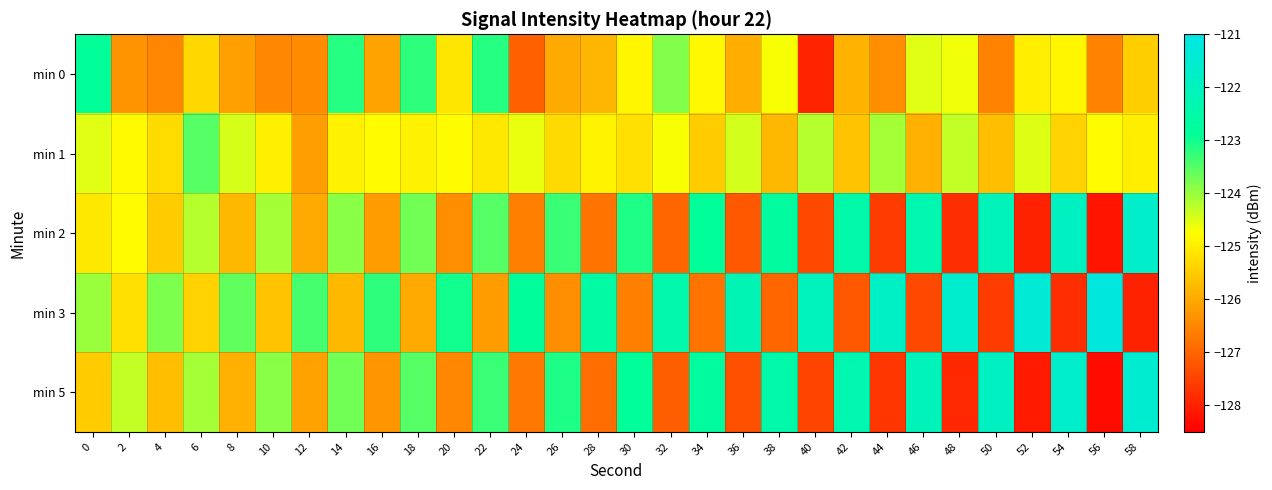

Reading left to right, transcribe all the data shown in this chart.

min 0: 0=-122.9	2=-126.3	4=-126.5	6=-125.3	8=-126.1	10=-126.5	12=-126.4	14=-123.2	16=-126.1	18=-123.2	20=-125.1	22=-123.2	24=-127.1	26=-126.0	28=-125.8	30=-124.9	32=-123.8	34=-124.8	36=-125.9	38=-124.7	40=-128.0	42=-125.8	44=-126.4	46=-124.5	48=-124.6	50=-126.6	52=-125.0	54=-124.9	56=-126.5	58=-125.5
min 1: 0=-124.5	2=-124.8	4=-125.3	6=-123.5	8=-124.4	10=-125.0	12=-126.2	14=-124.9	16=-124.8	18=-124.9	20=-124.8	22=-125.1	24=-124.6	26=-125.3	28=-124.9	30=-125.2	32=-124.7	34=-125.5	36=-124.4	38=-125.8	40=-124.2	42=-125.6	44=-124.1	46=-125.9	48=-124.3	50=-125.7	52=-124.5	54=-125.4	56=-124.8	58=-125.0
min 2: 0=-125.1	2=-124.8	4=-125.5	6=-124.2	8=-125.8	10=-124.1	12=-126.0	14=-123.9	16=-126.2	18=-123.7	20=-126.4	22=-123.5	24=-126.6	26=-123.3	28=-126.8	30=-123.1	32=-127.0	34=-122.9	36=-127.2	38=-122.7	40=-127.4	42=-122.5	44=-127.6	46=-122.3	48=-127.8	50=-122.1	52=-128.0	54=-121.9	56=-128.2	58=-121.7
min 3: 0=-124.0	2=-125.2	4=-123.8	6=-125.4	8=-123.6	10=-125.6	12=-123.4	14=-125.8	16=-123.2	18=-126.0	20=-123.0	22=-126.2	24=-122.8	26=-126.4	28=-122.6	30=-126.6	32=-122.4	34=-126.8	36=-122.2	38=-127.0	40=-122.0	42=-127.2	44=-121.8	46=-127.4	48=-121.6	50=-127.6	52=-121.4	54=-127.8	56=-121.2	58=-128.0
min 5: 0=-125.5	2=-124.3	4=-125.7	6=-124.1	8=-125.9	10=-123.9	12=-126.1	14=-123.7	16=-126.3	18=-123.5	20=-126.5	22=-123.3	24=-126.7	26=-123.1	28=-126.9	30=-122.9	32=-127.1	34=-122.7	36=-127.3	38=-122.5	40=-127.5	42=-122.3	44=-127.7	46=-122.1	48=-127.9	50=-121.9	52=-128.1	54=-121.7	56=-128.3	58=-121.5